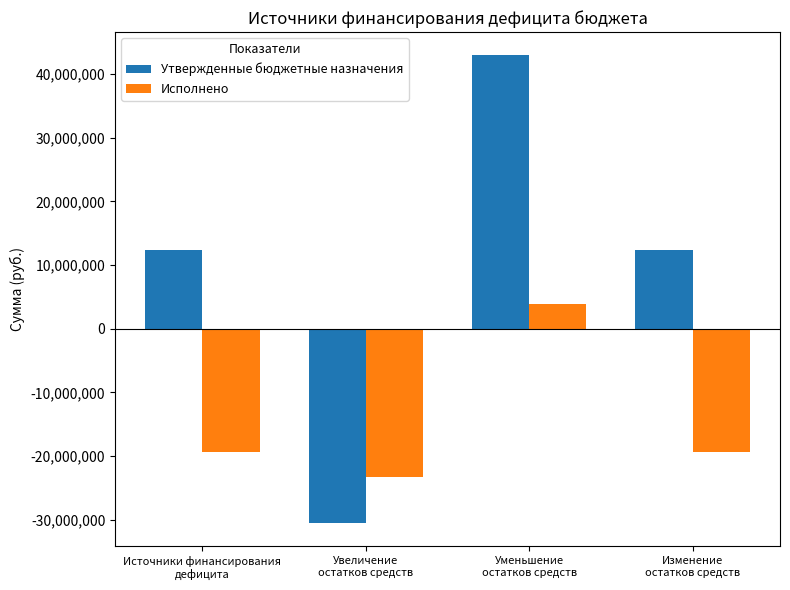

How many distinct data groups are displayed?

2